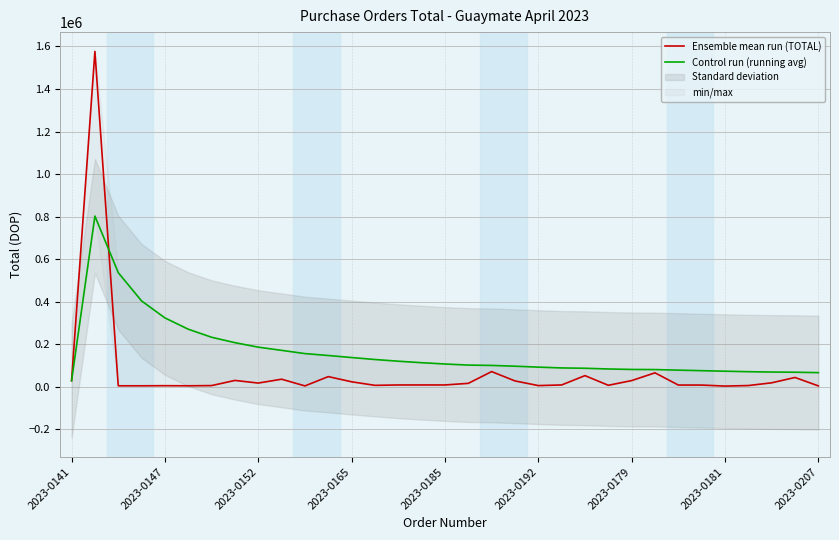

What is the highest value of the Ensemble mean run (TOTAL) series?

1576731.8